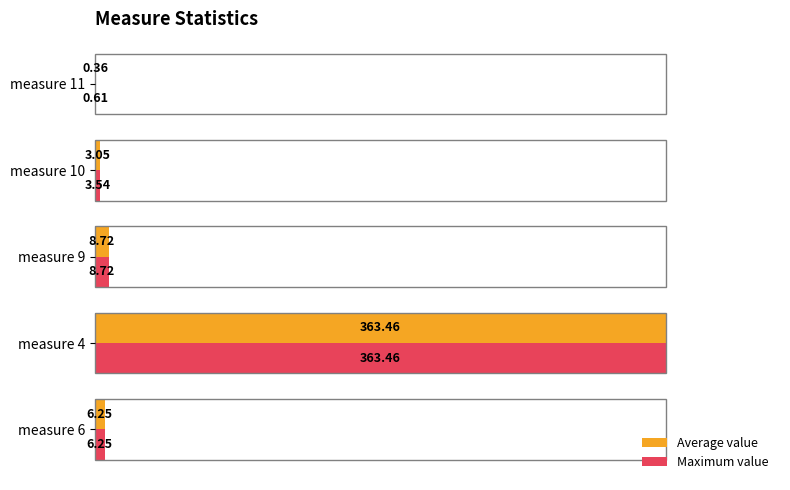

What are all the series names shown in the legend?

Average value, Maximum value